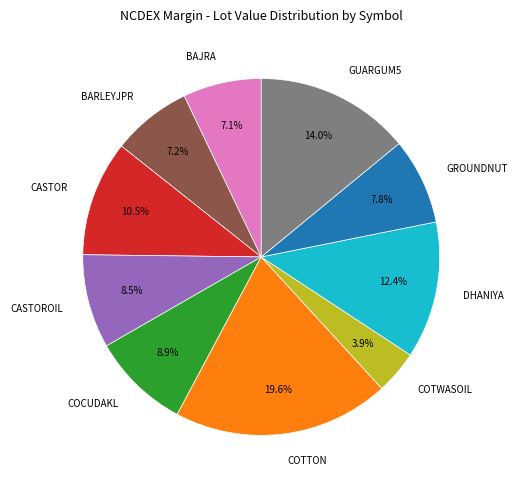

How many slices are in this pie chart?

10